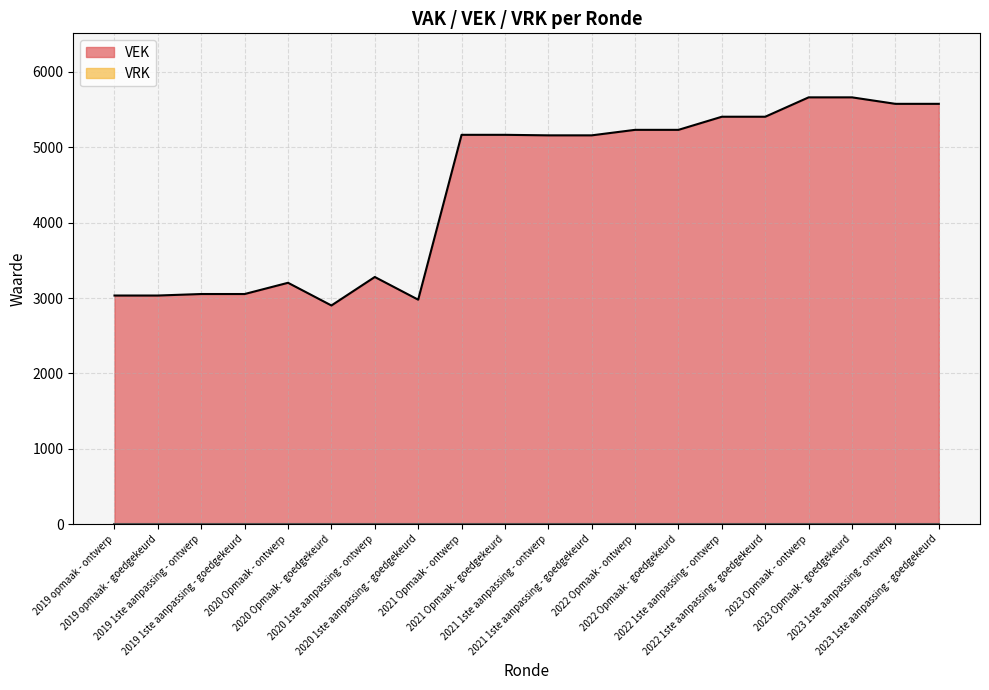

What is the sum of the values at 2022 Opmaak - ontwerp and 2020 Opmaak - ontwerp?

8433